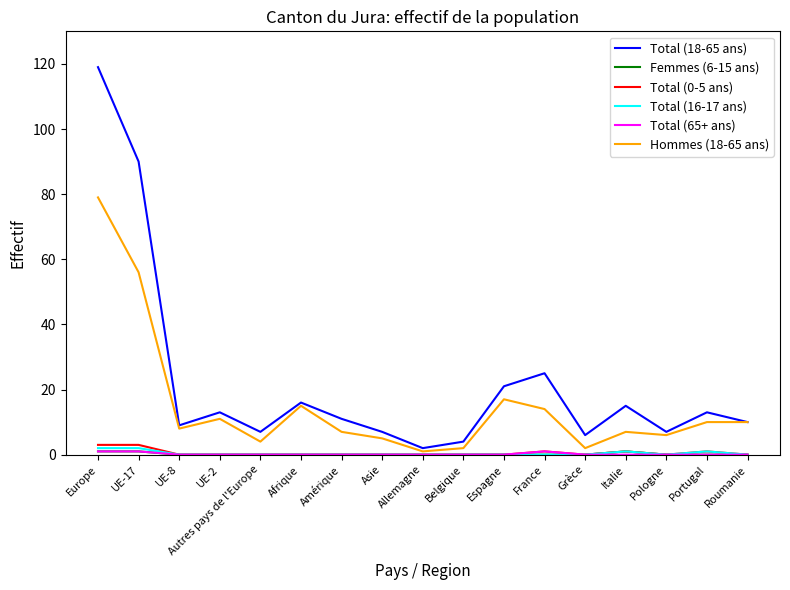

Does the chart have visible grid lines?

No